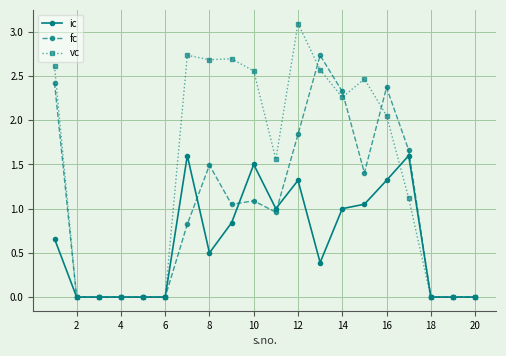

At how many categories does at least one series exceed 2?

10